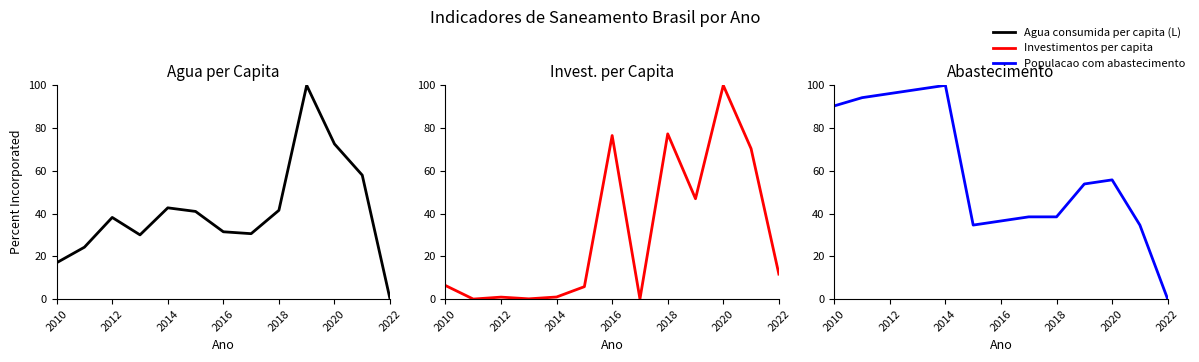

What is the value of the Populacao com abastecimento point at the 1st from the left?

90.4